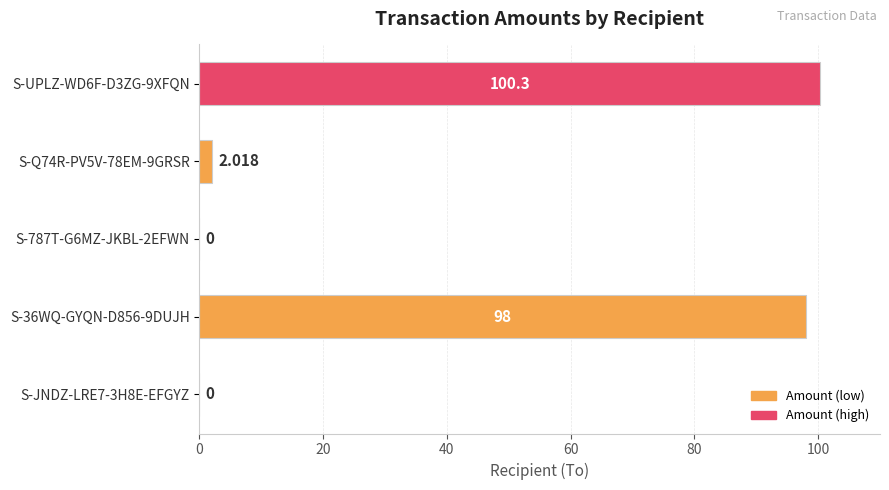

How many positive values are there?

3